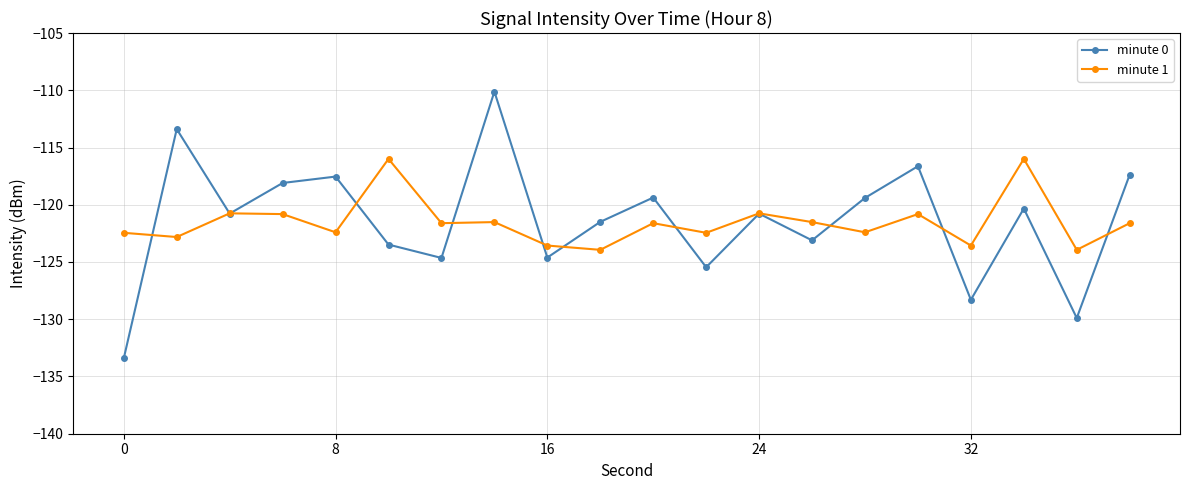

What is the value of the minute 0 point at the 3rd from the left?

-120.8